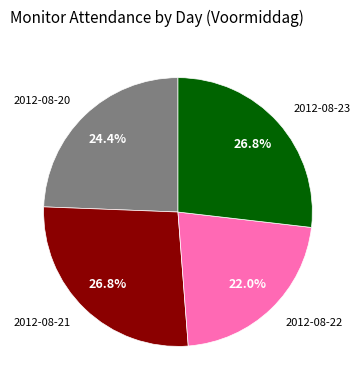

Is there a majority slice in this chart?

No